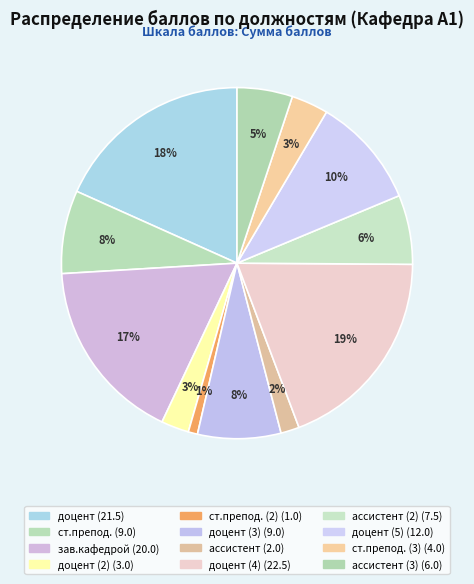

How many segments does this pie chart have?

12